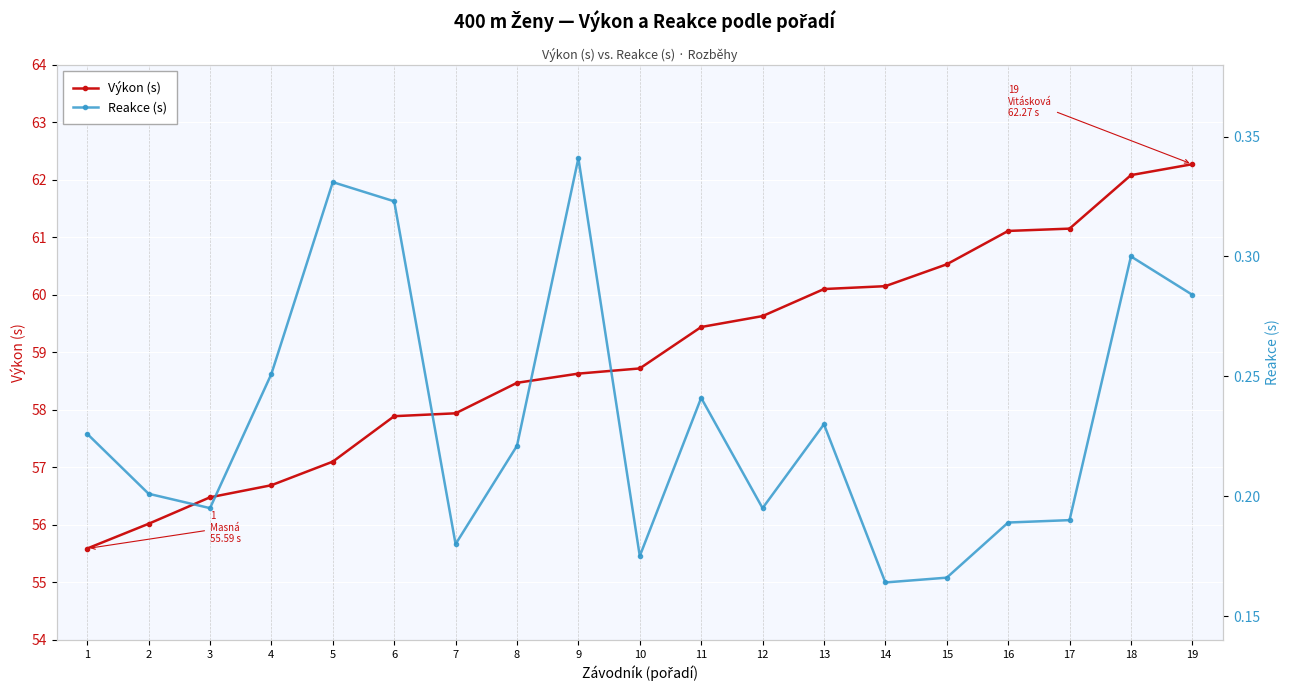

True or false: Reakce (s) has more than 2 points higher than both neighbors.

True